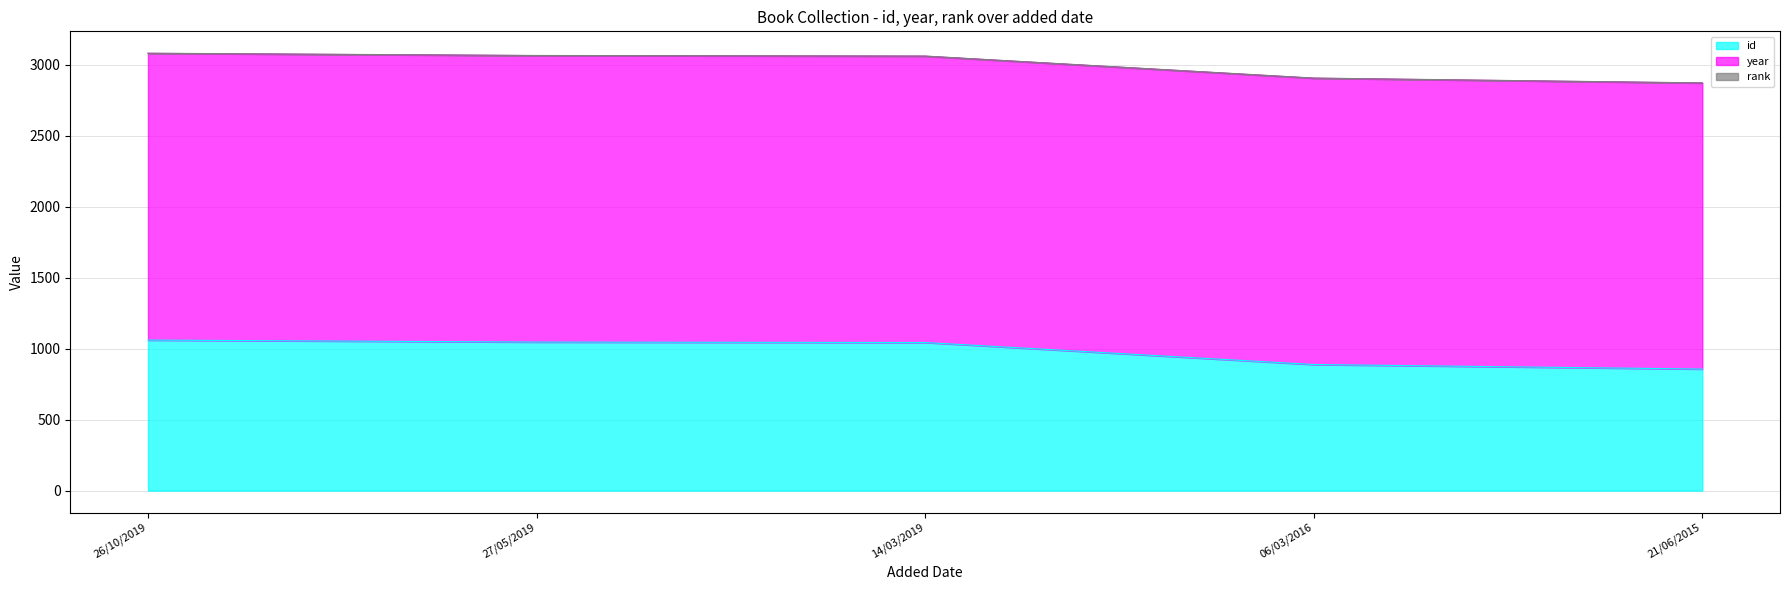

What is the smallest value displayed?

1